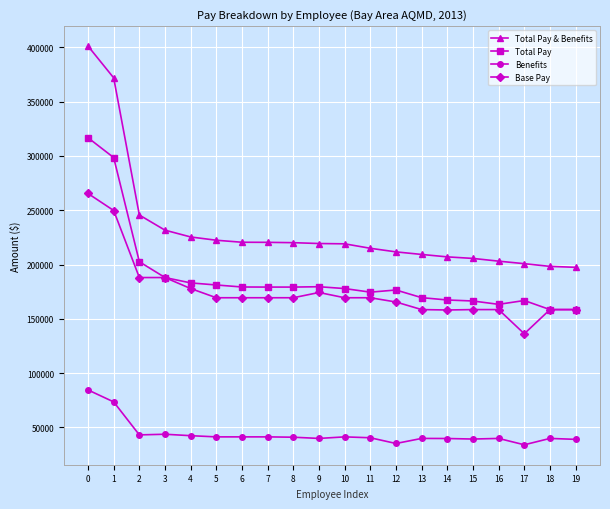

What is the spread (max minus min) of values at 12?

176530.1